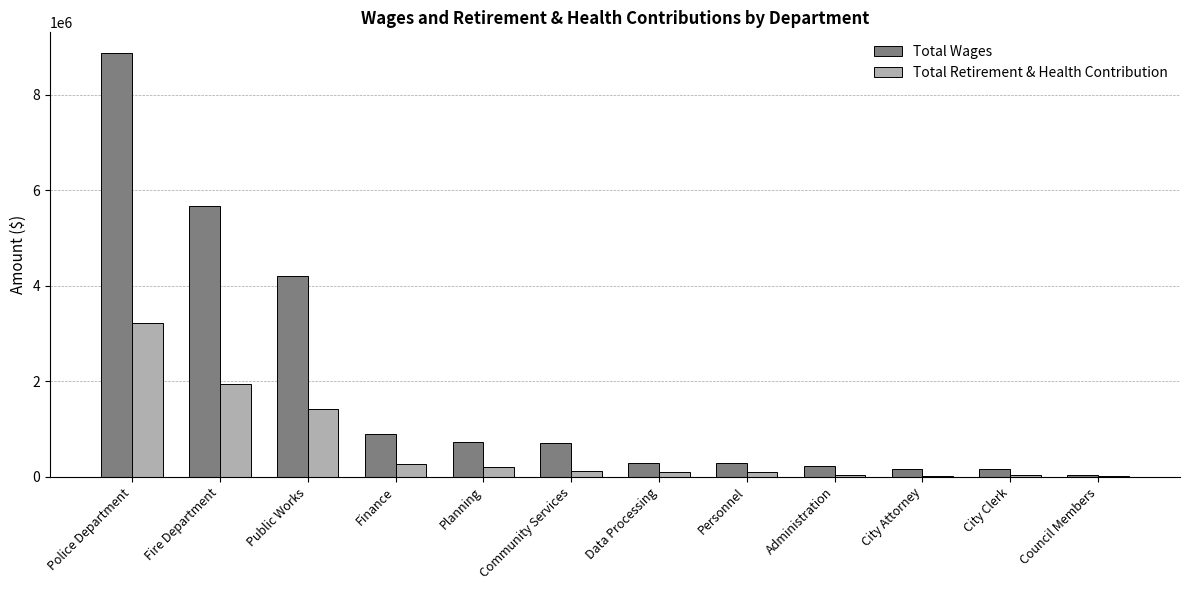

Which series has the largest total across all categories?

Total Wages